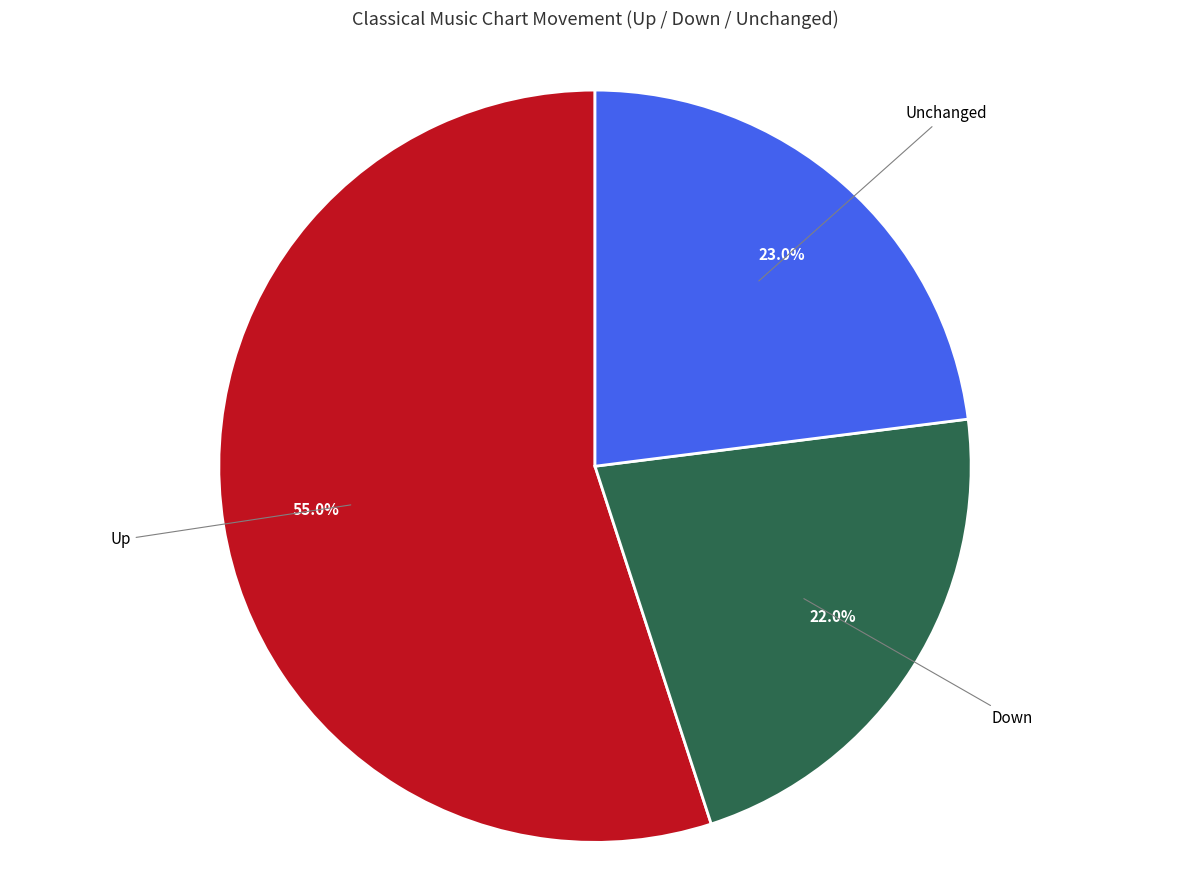

Is the sum of Up and Down greater than half?

Yes